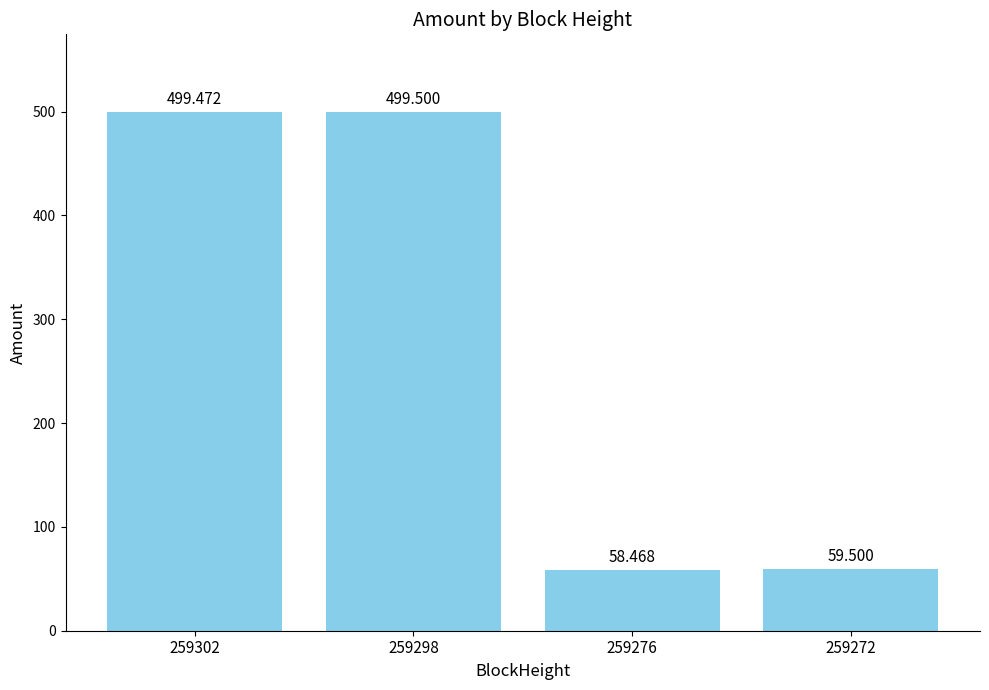

What is the ratio of the value at 259272 to the value at 259276?

1.0